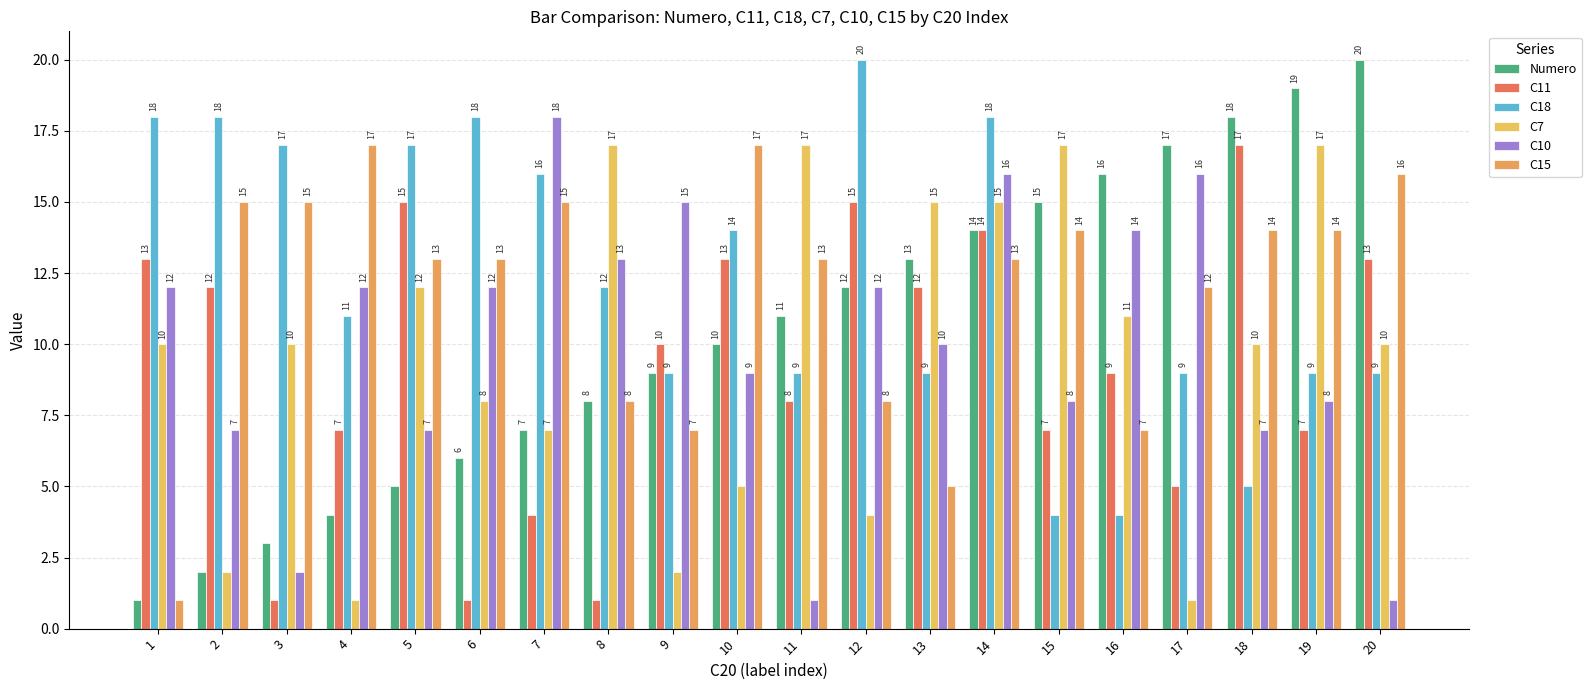

Rank the series at 11 from highest to lowest value.

C7, C15, Numero, C18, C11, C10